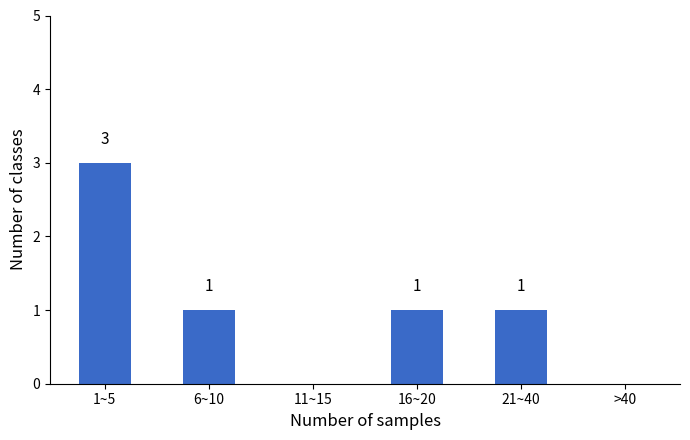

Reading right to left, transcribe all the data shown in this chart.

>40=0	21~40=1	16~20=1	11~15=0	6~10=1	1~5=3